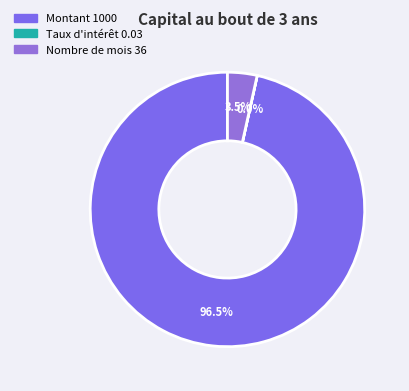

Which category has the biggest portion of the pie?

Montant